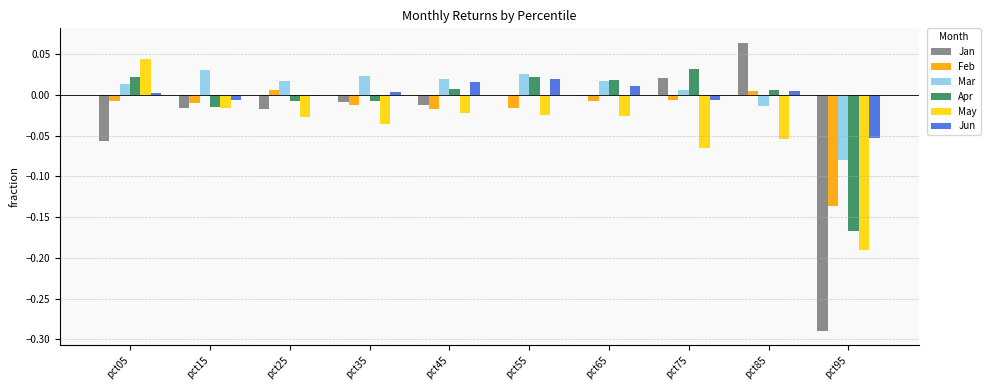

Where does the May series first go above 0?

pct05